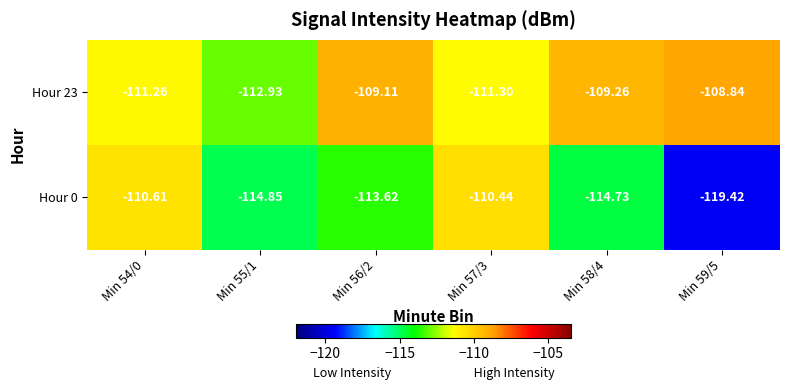

Is the value of Hour 23 at Min 57/3 greater than the value of Hour 0 at Min 59/5?

Yes